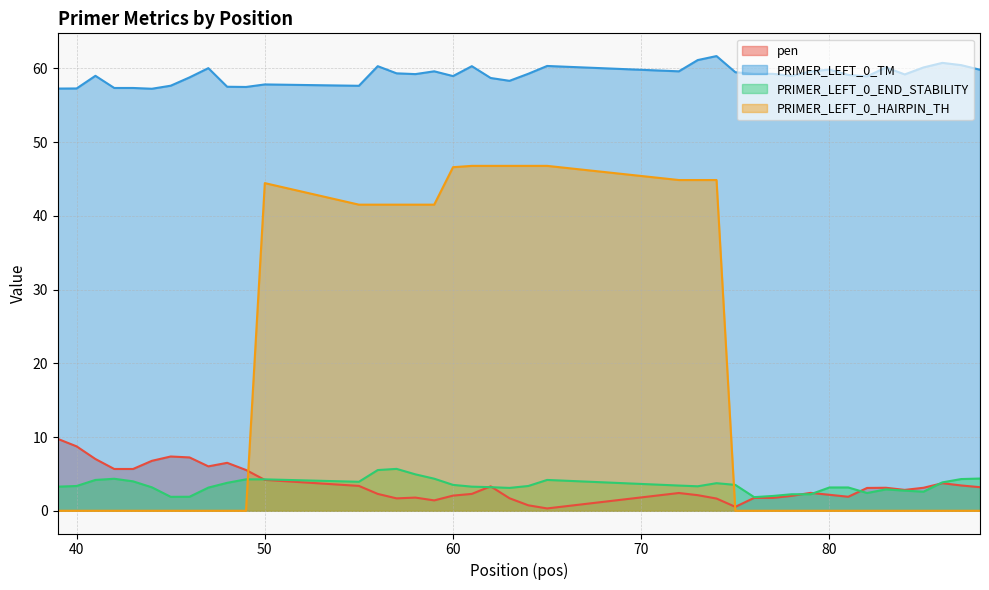

List the series in order of their peak value, highest first.

PRIMER_LEFT_0_TM, PRIMER_LEFT_0_HAIRPIN_TH, pen, PRIMER_LEFT_0_END_STABILITY